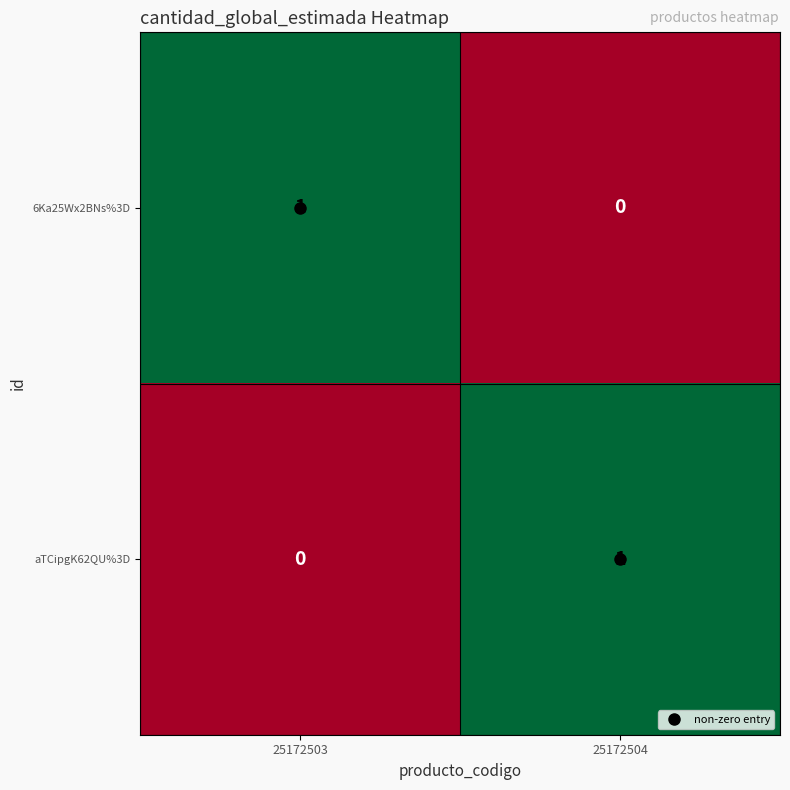

How many data points in 6Ka25Wx2BNs%3D are less than 1?

1